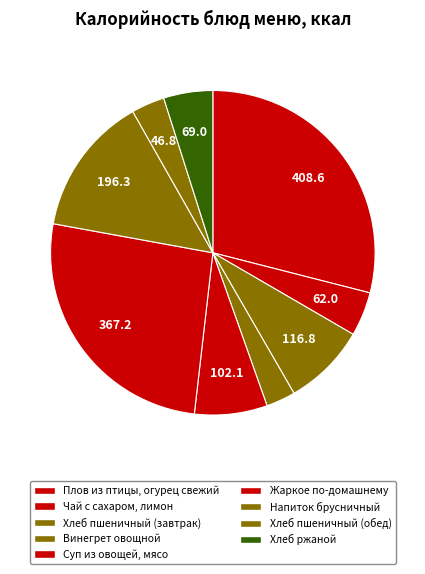

How many segments does this pie chart have?

9